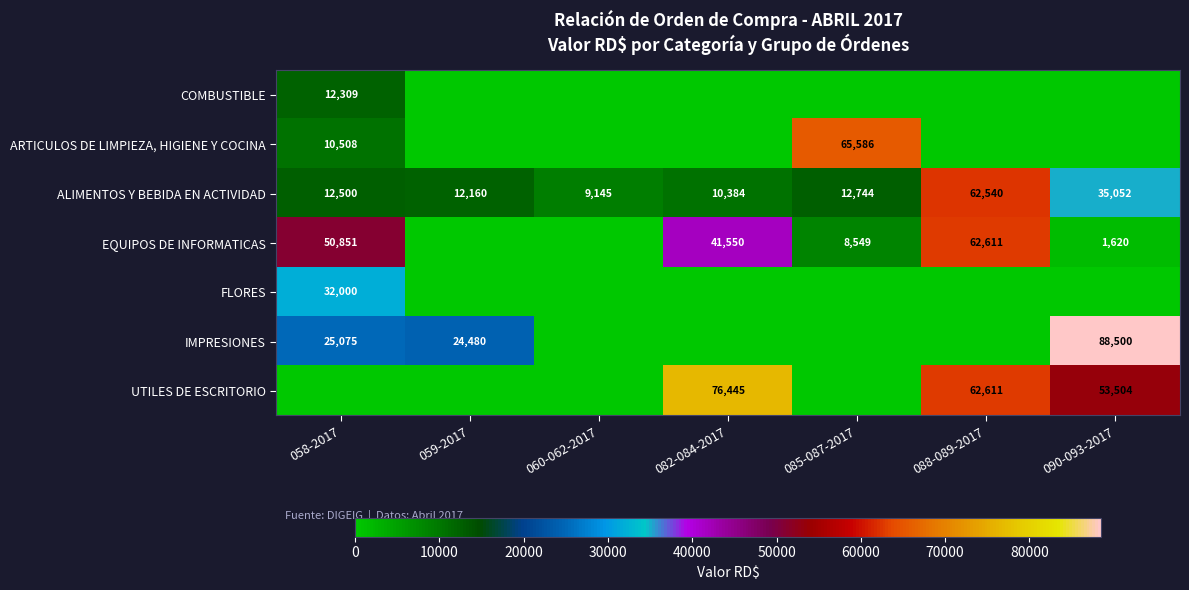

Is it true that COMBUSTIBLE equals 12309 at 058-2017?

True